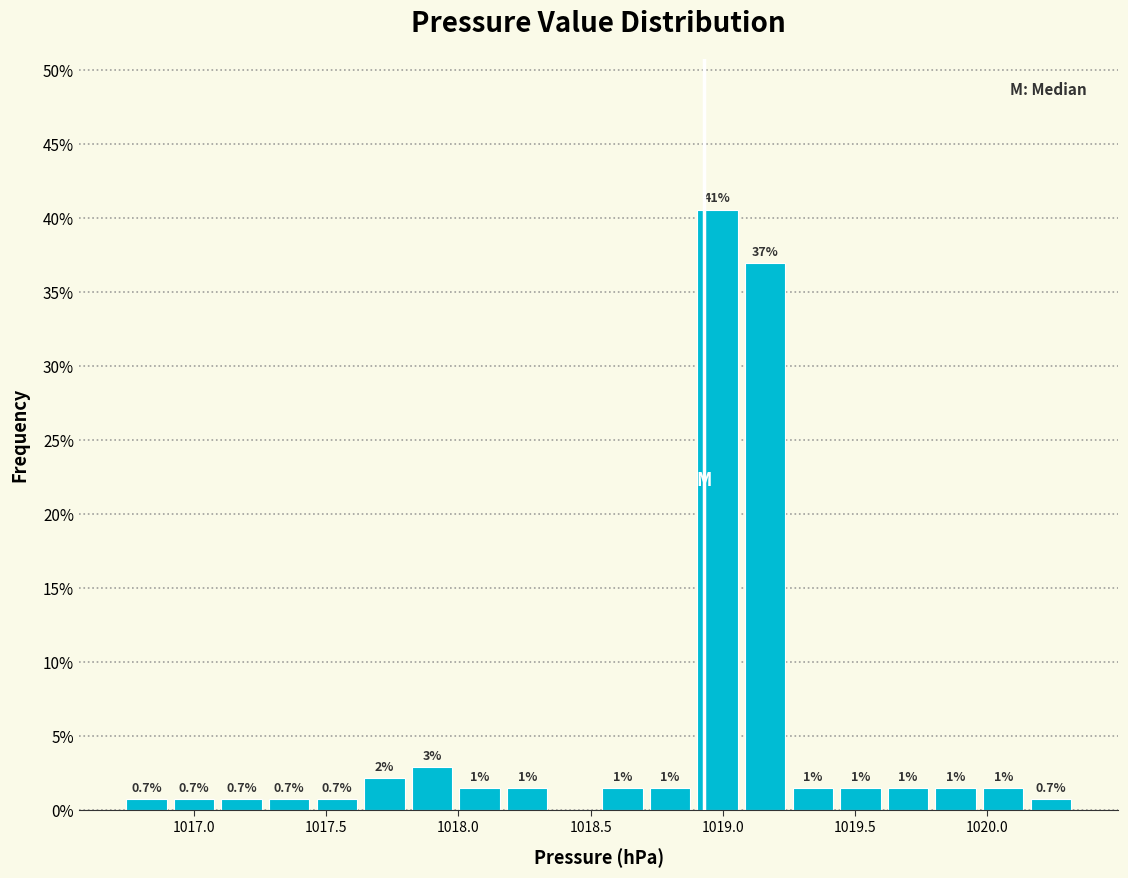

Around what value on the x-axis is the tallest bar? Give the approximate position of its centre, as read against the axis.

1019.00